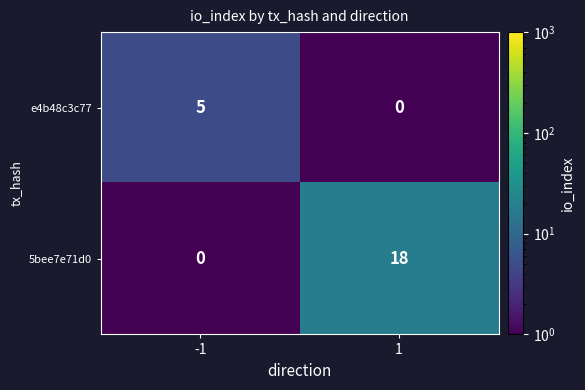

What is the difference between the maximum and minimum values in the e4b48c3c77 series?

5